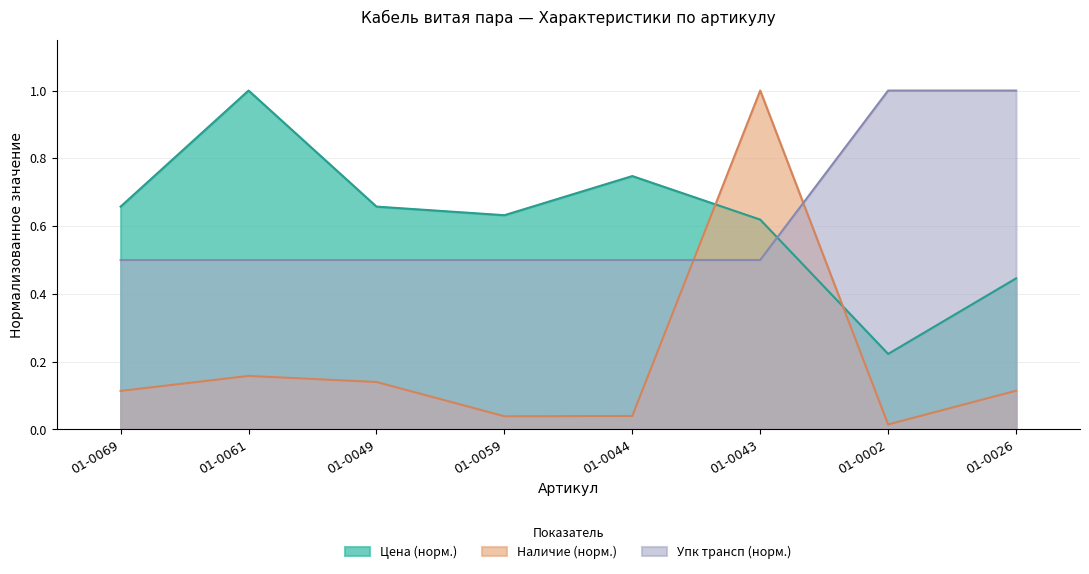

At 01-0043, list the series in order from largest to smallest.

Наличие (норм.), Цена (норм.), Упк трансп (норм.)